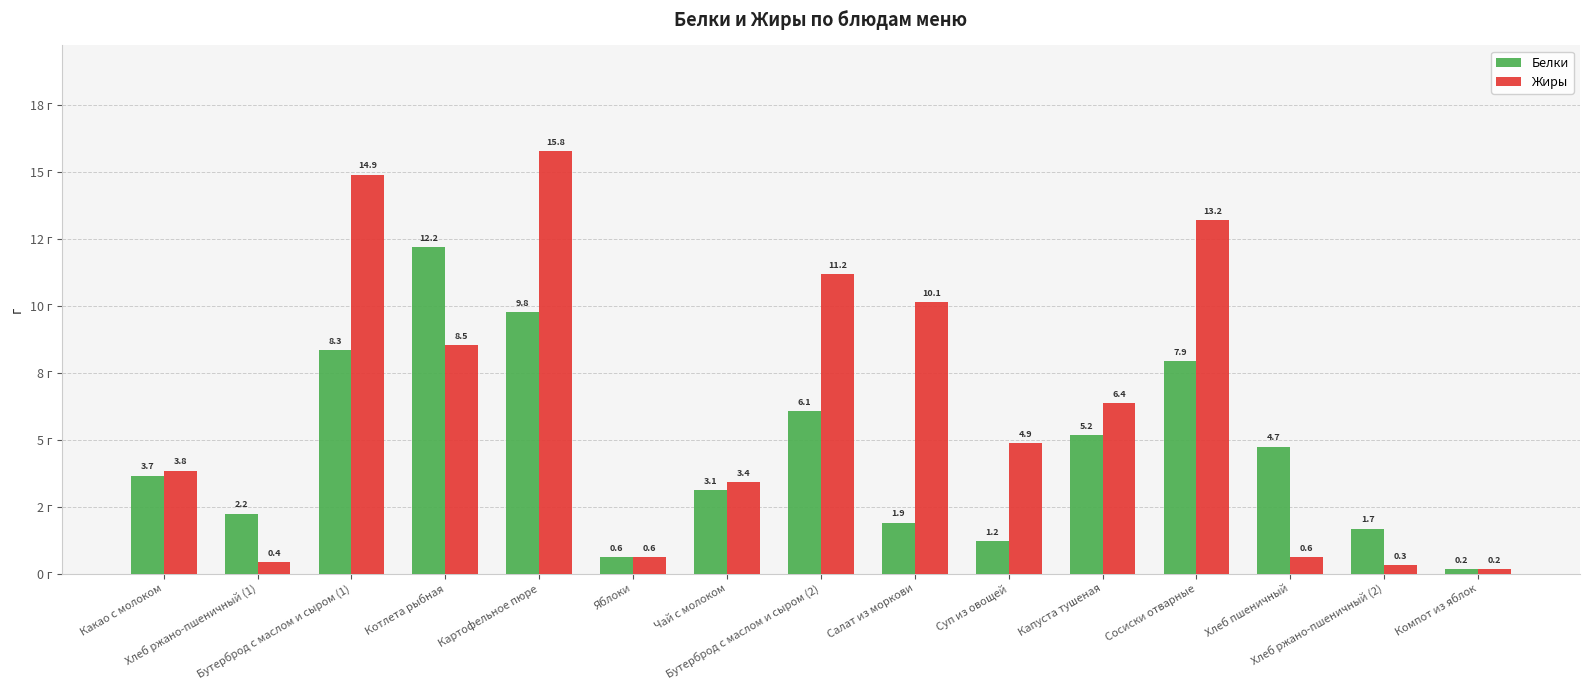

Which series has the largest total across all categories?

Жиры